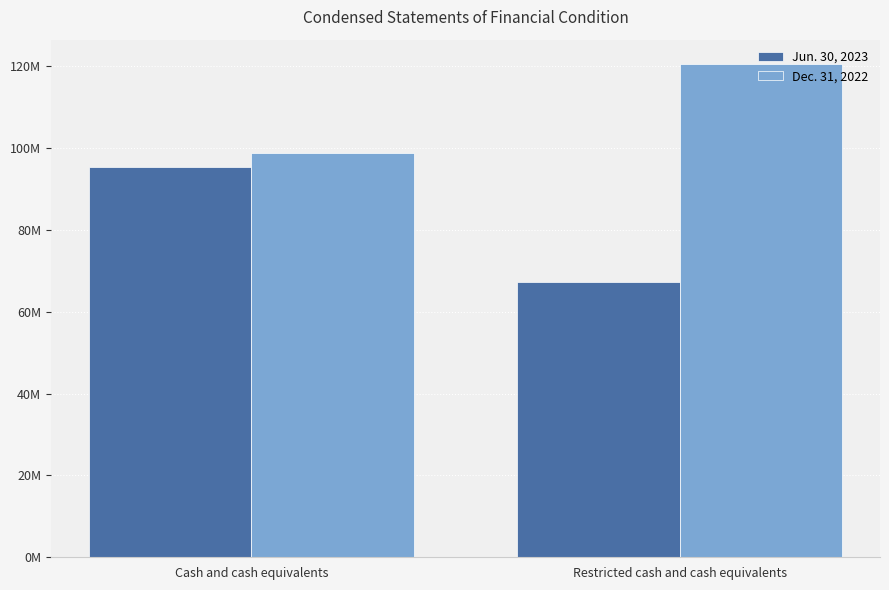

Does the chart contain any negative values?

No